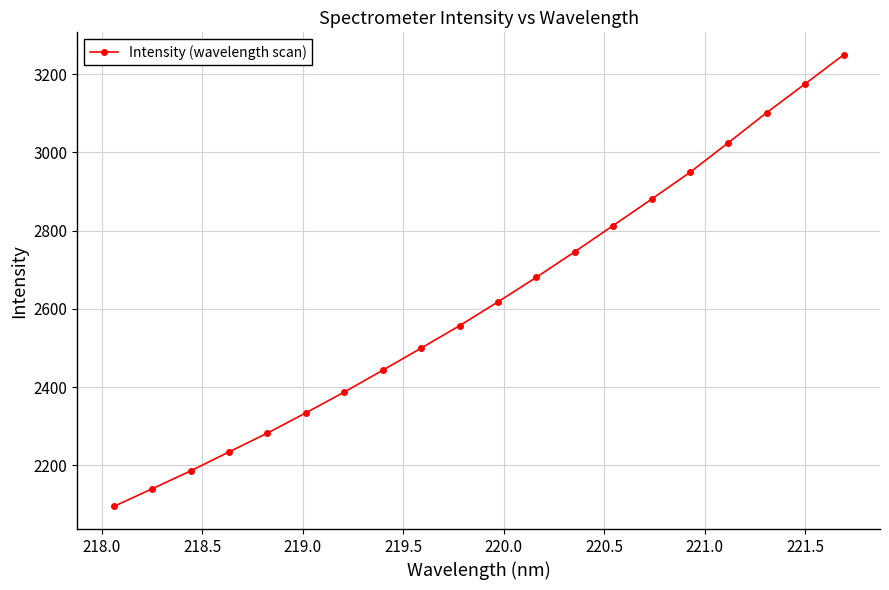

True or false: there are more than 1 points higher than both neighbors.

False